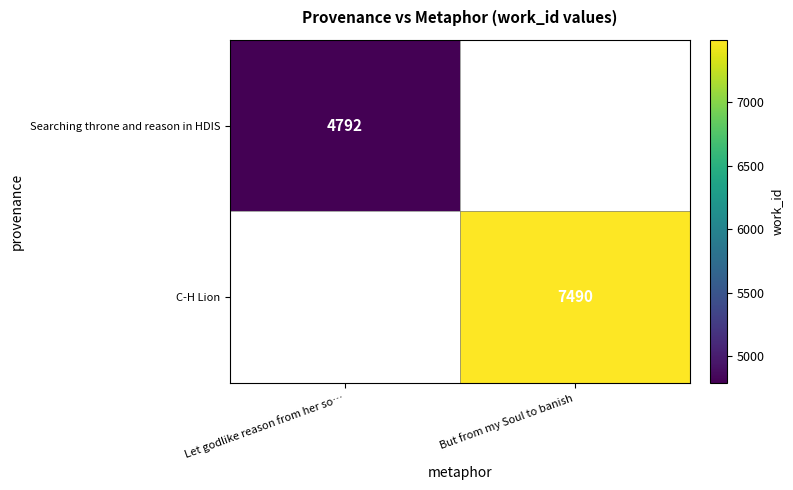

At which category does the chart reach its minimum across all series?

Let godlike reason from her so…